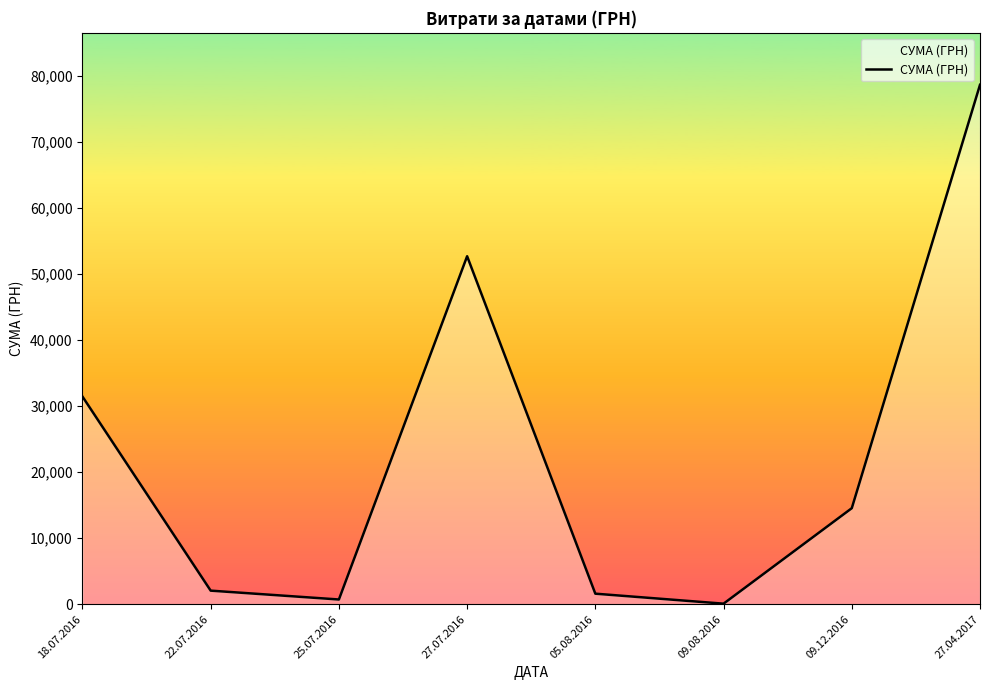

What is the sum of the values at 27.04.2017 and 05.08.2016?

80196.0